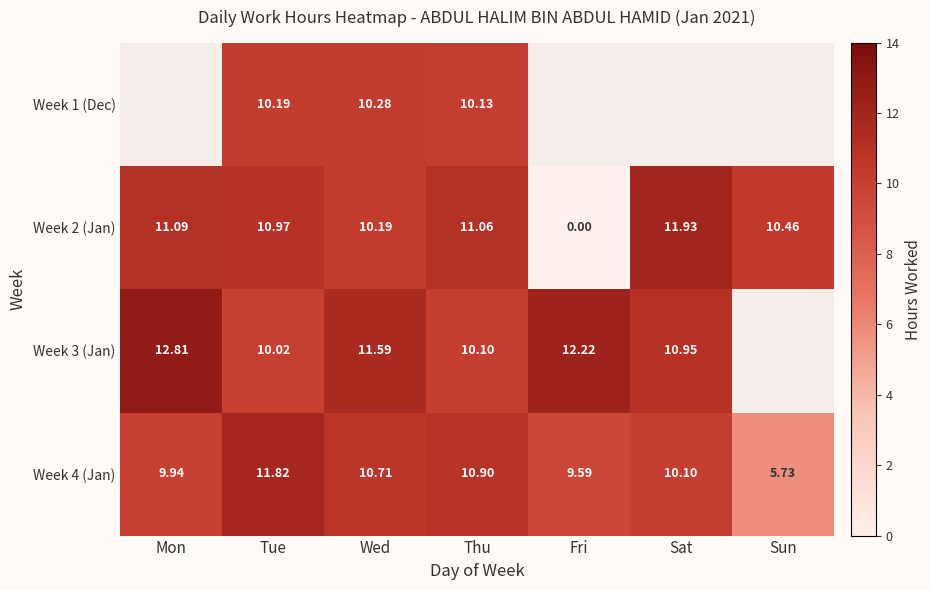

At which category is the sum across all series the highest?

Tue